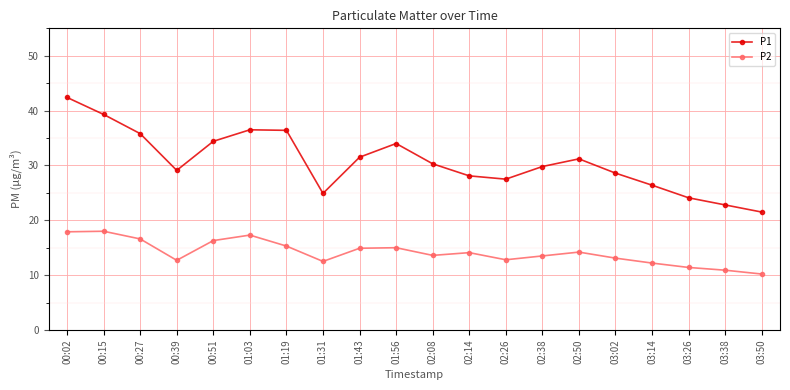

Between 02:08 and 03:26, which series saw the biggest shift?

P1